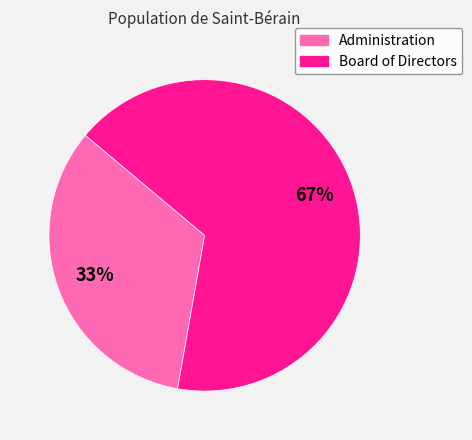

Is the sum of Board of Directors and Administration greater than half?

Yes